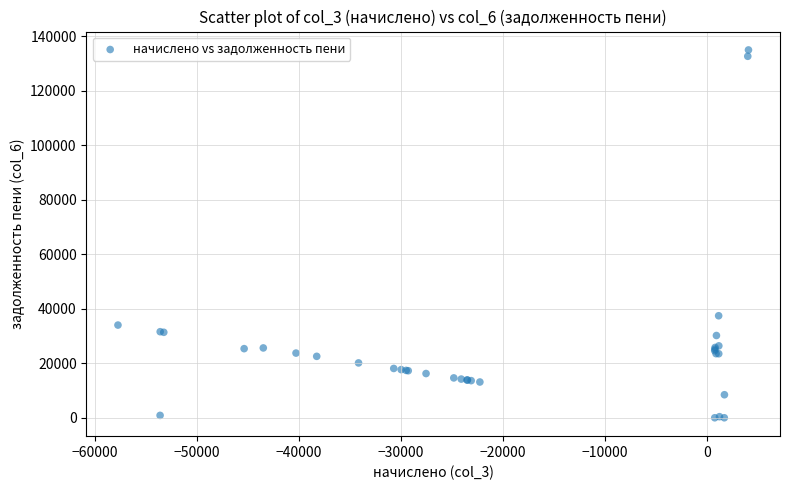

What Y value in the scatter plot is closest to 67465?

37421.5